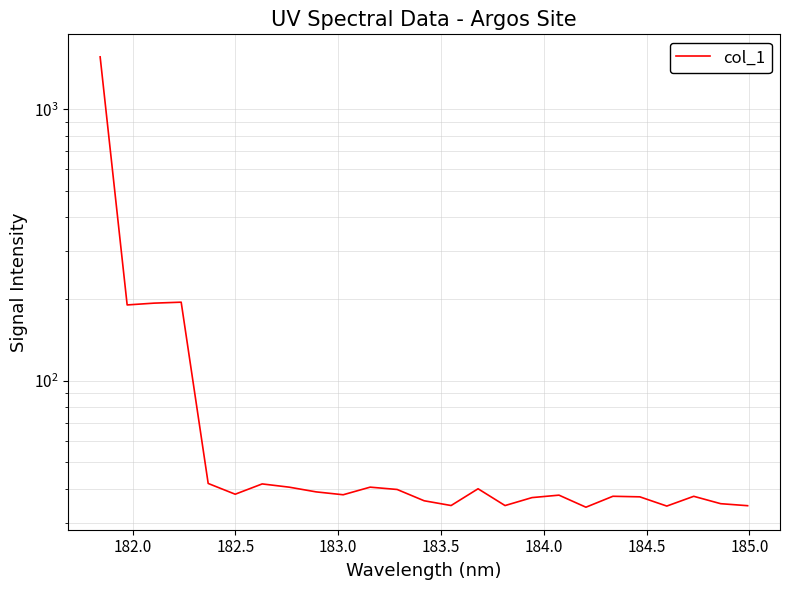

How many values are below 38?

12